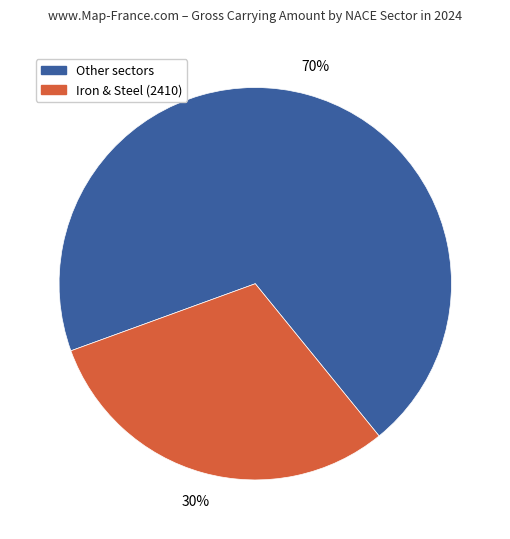

How many segments does this pie chart have?

2